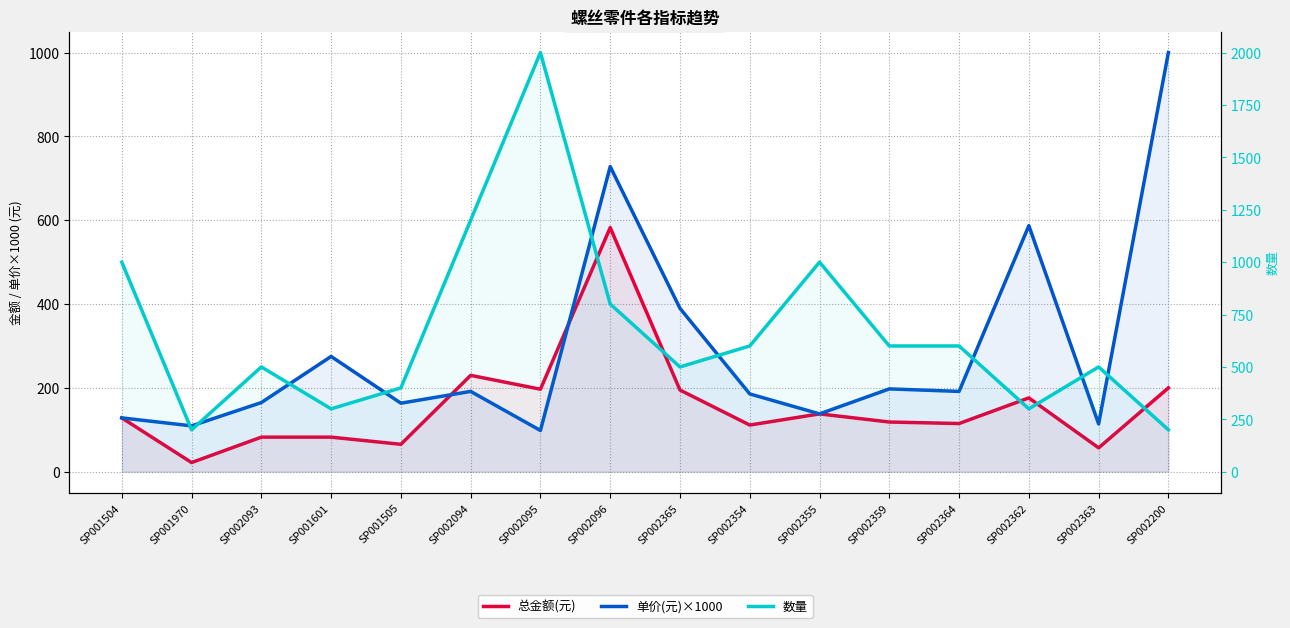

What is the value of the 数量 point at the 16th from the left?

200.0